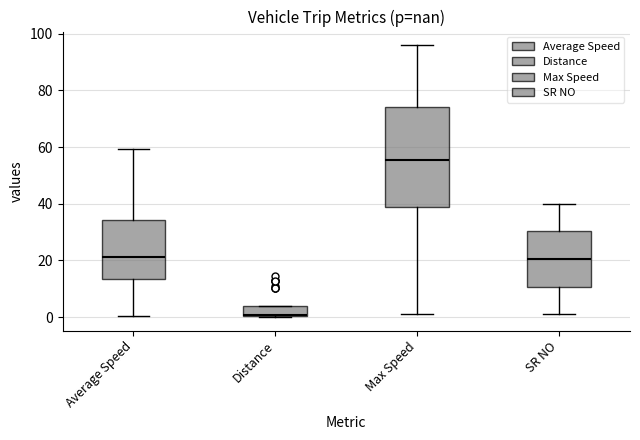

Which box's median line is the lowest?

Distance